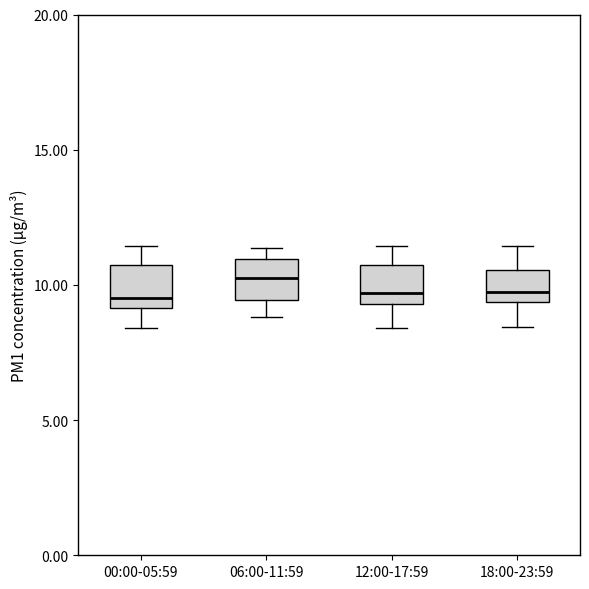

Reading left to right, read every box against the y-axis: the position of its median line, the range the box covers, and the ends of its whiskers. The values are not printed on the chart, so give them approximately, as read against the axis.

00:00-05:59: median 9.5, box 9.0 to 11.0, whiskers 8.5 to 11.5
06:00-11:59: median 10.5, box 9.5 to 11.0, whiskers 9.0 to 11.5
12:00-17:59: median 9.5 (just above the box's lower edge), box 9.5 to 11.0, whiskers 8.5 to 11.5
18:00-23:59: median 10.0, box 9.5 to 10.5, whiskers 8.5 to 11.5